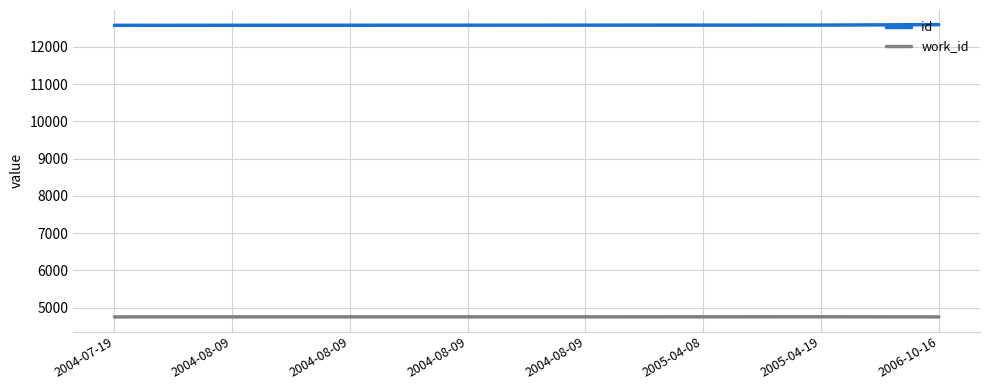

How many lines are shown in the chart?

2